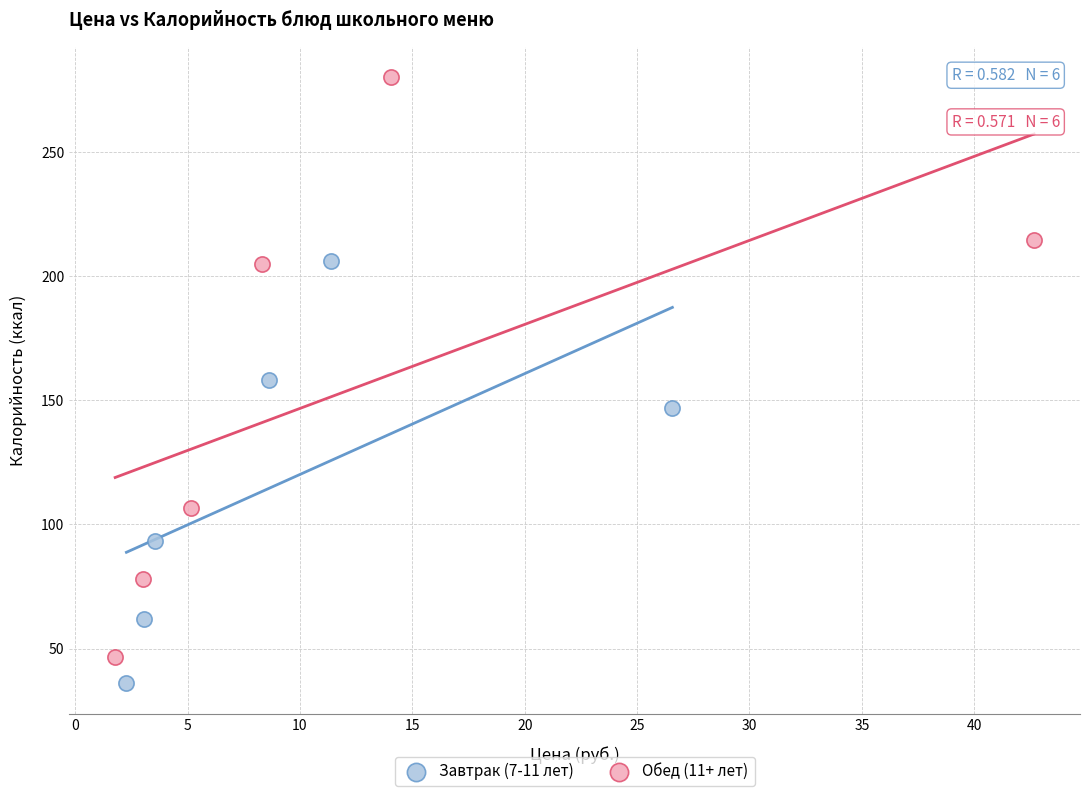

Which series reaches the maximum Y coordinate?

Обед (11+ лет)